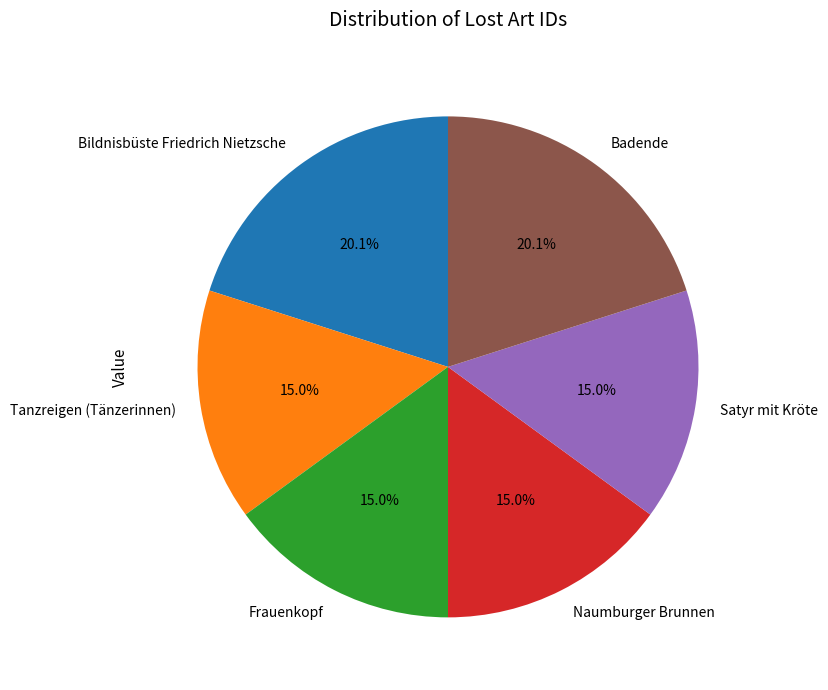

Does Satyr mit Kröte represent more than half of the total?

No